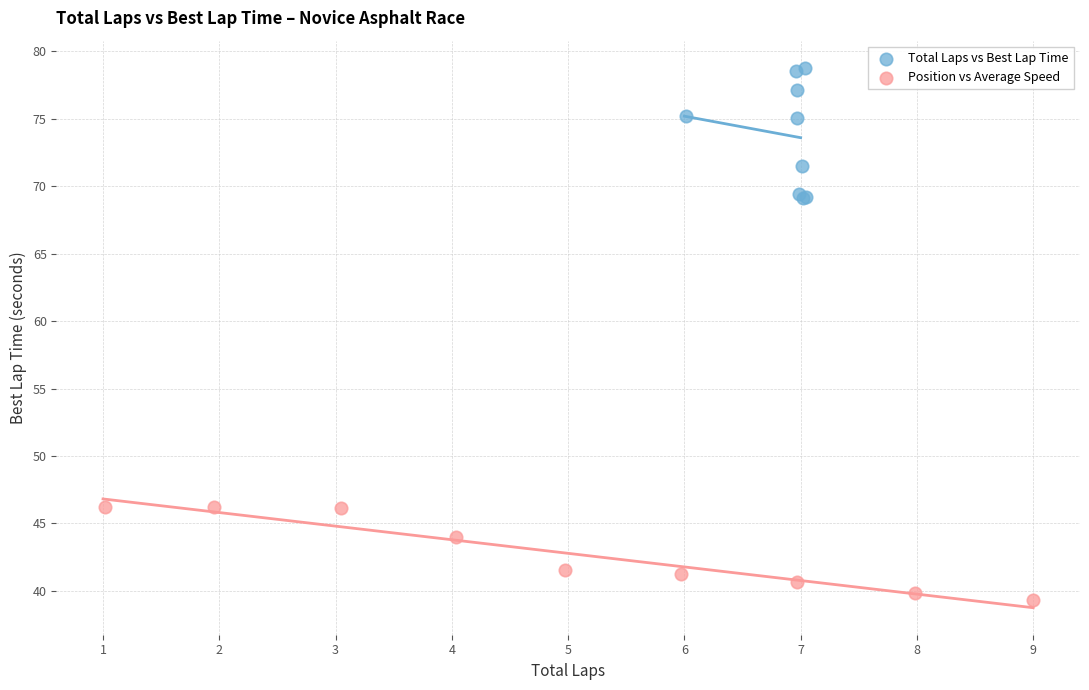

Which series contains the highest Y value?

Total Laps vs Best Lap Time